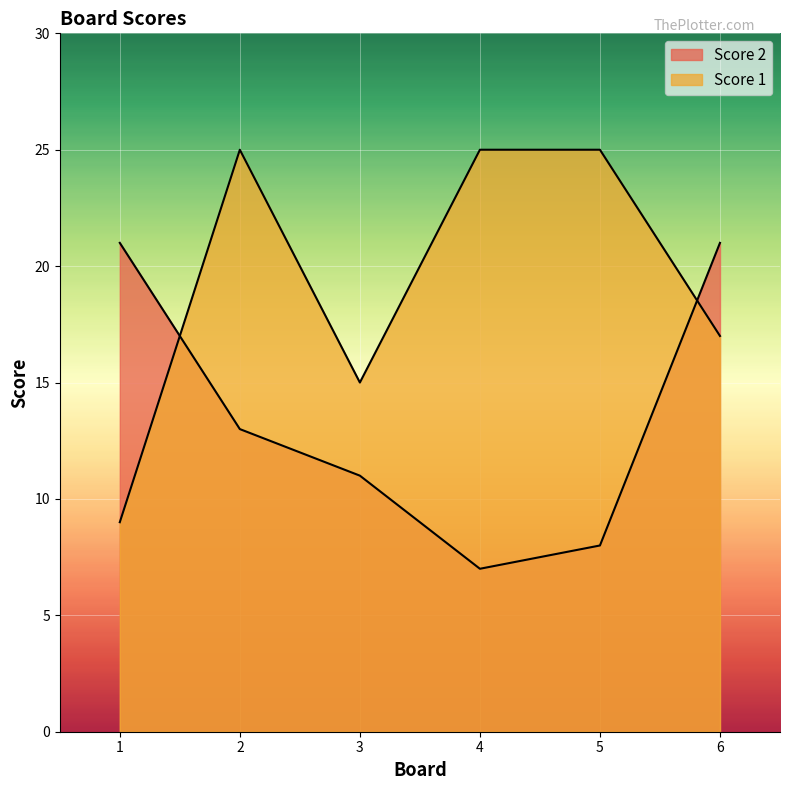

Reading right to left, transcribe all the data shown in this chart.

Score 2: 21	8	7	11	13	21
Score 1: 17	25	25	15	25	9